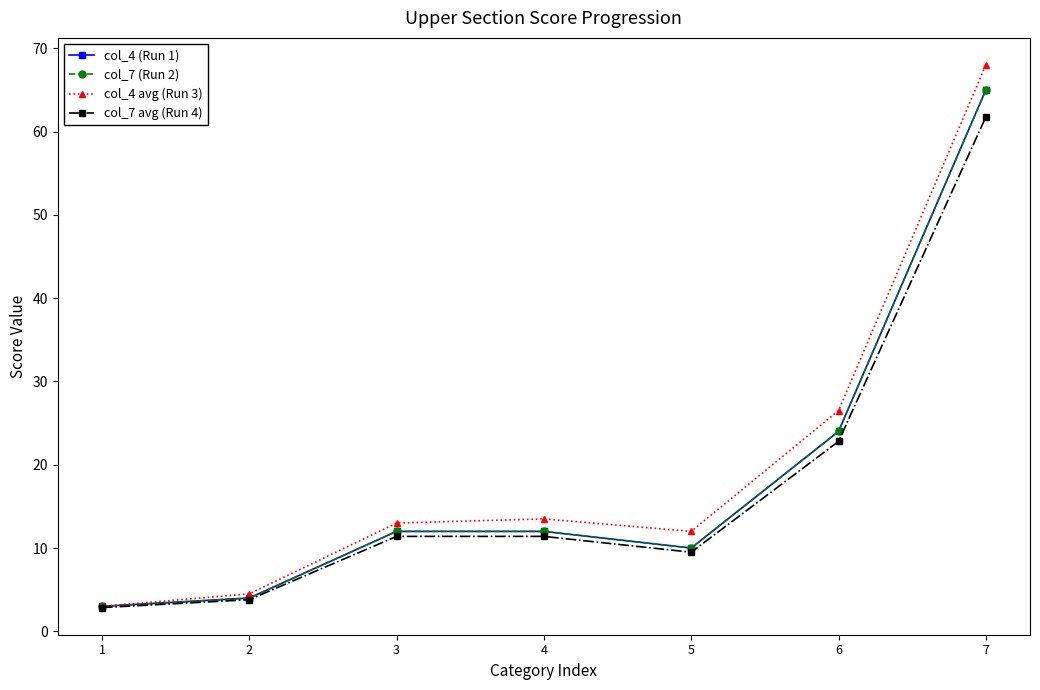

Does the chart have visible grid lines?

No